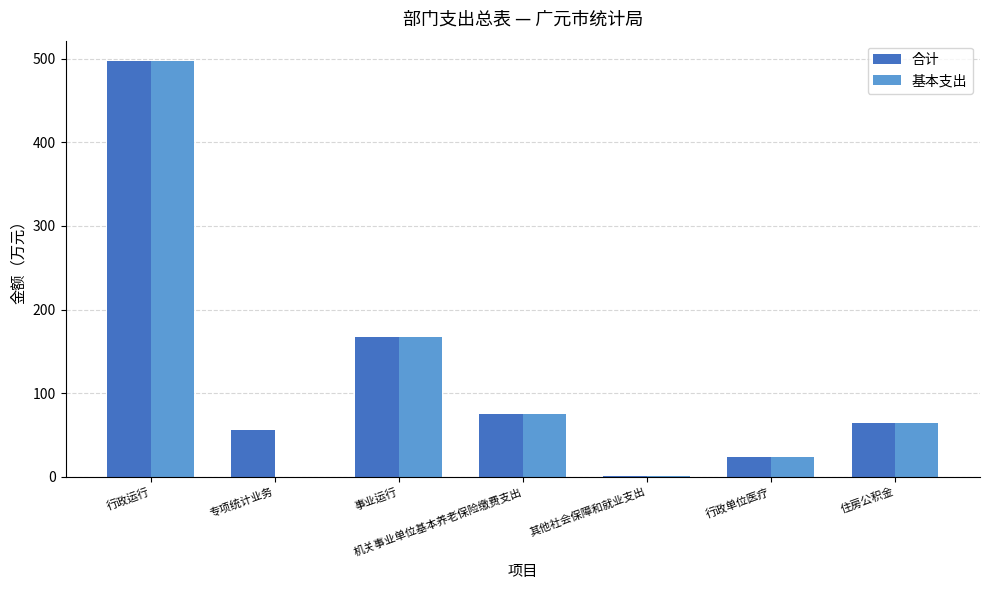

What is the sum of the 基本支出 values at 专项统计业务 and 住房公积金?

63.8